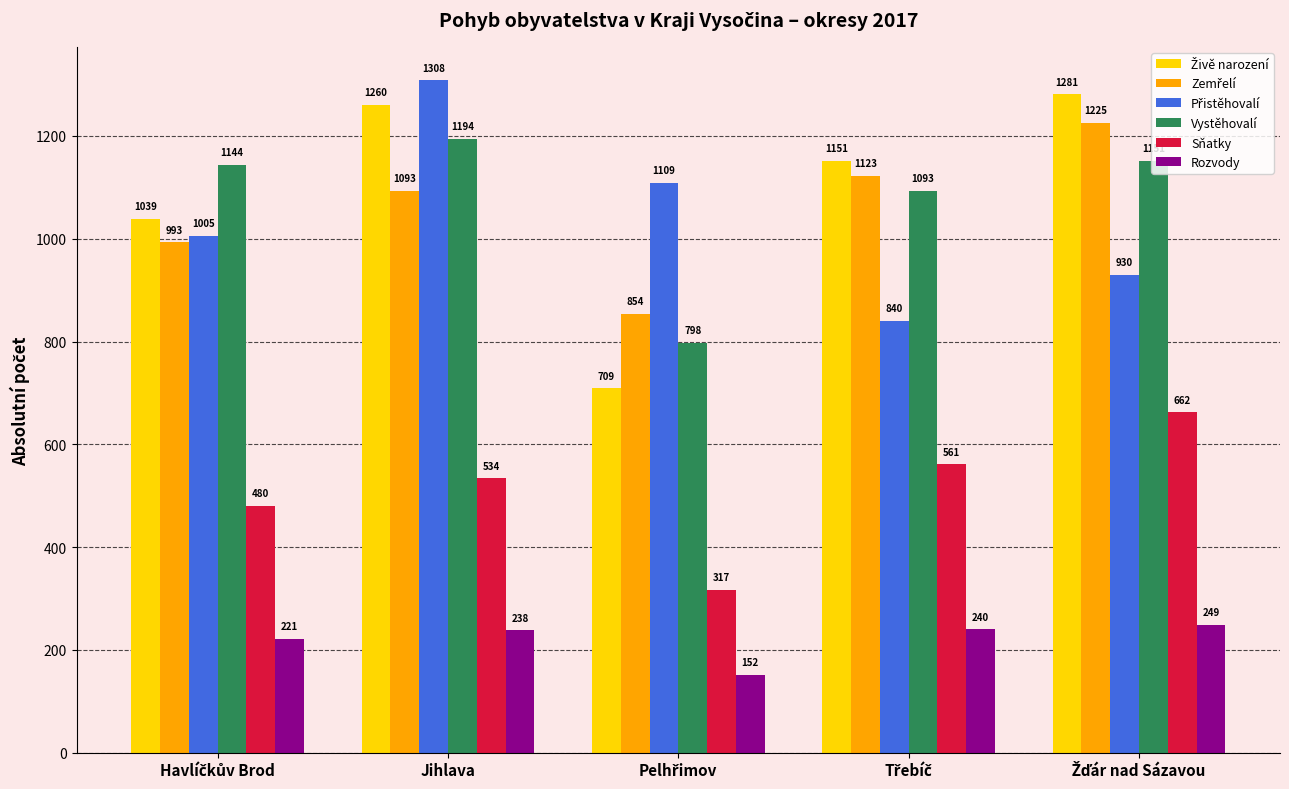

What is the spread (max minus min) of values at Jihlava?

1070